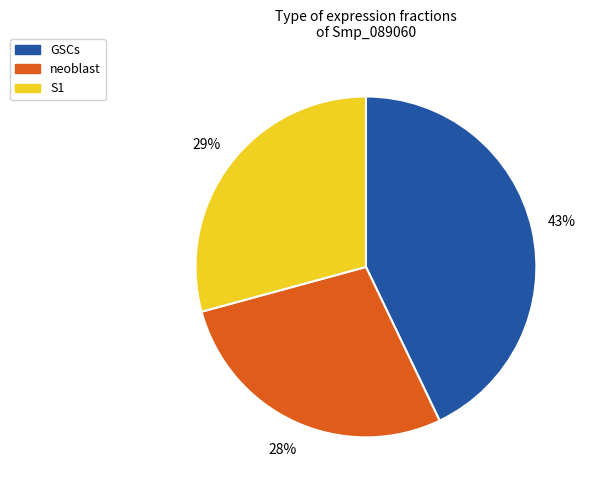

What is the largest slice in the pie chart?

GSCs